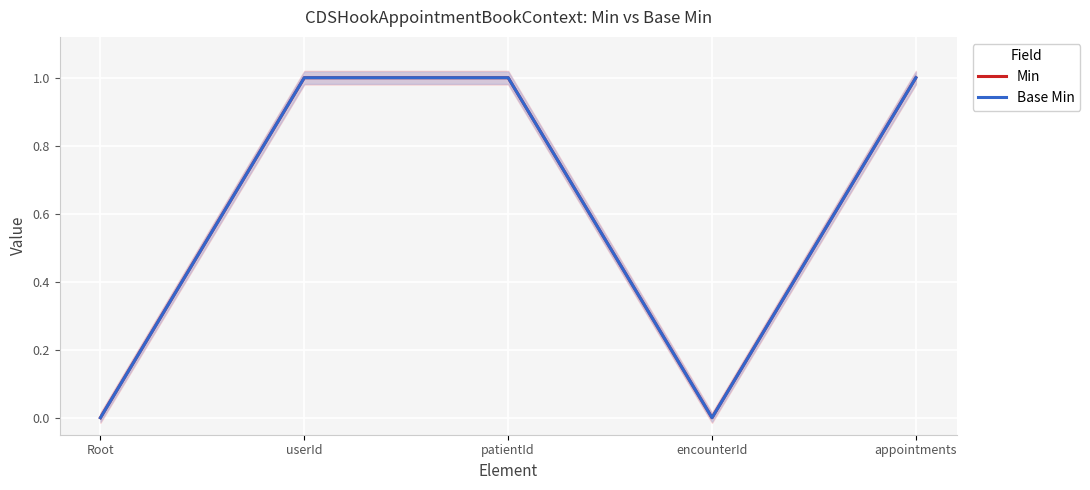

Where is Min nearest to the value 0?

Root